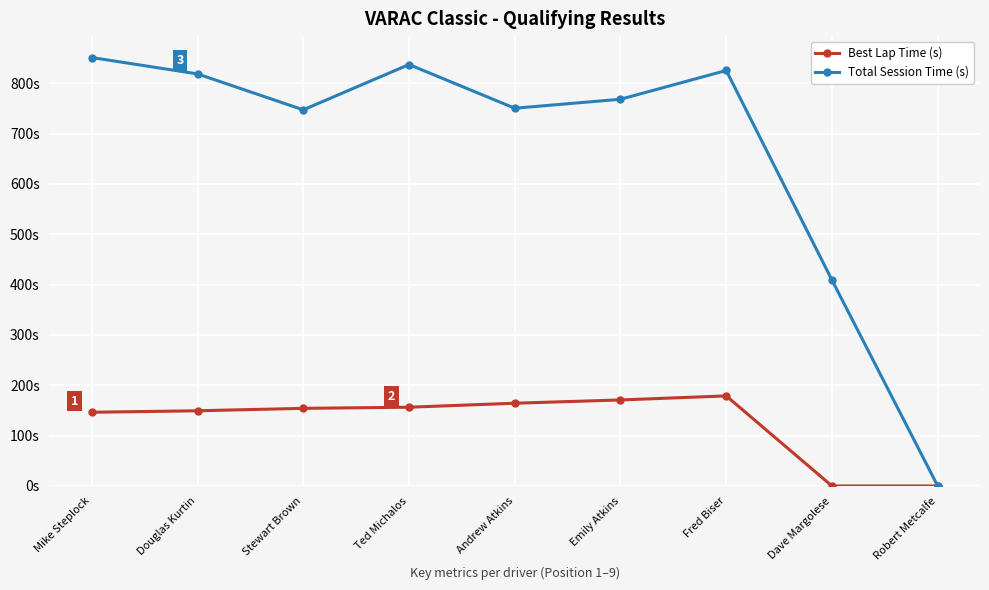

Reading right to left, extract all data points from this chart.

Best Lap Time (s): Robert Metcalfe=0.0	Dave Margolese=0.0	Fred Biser=178.9	Emily Atkins=170.9	Andrew Atkins=164.4	Ted Michalos=156.5	Stewart Brown=154.2	Douglas Kurtin=149.4	Mike Steplock=146.4
Total Session Time (s): Robert Metcalfe=0.0	Dave Margolese=409.0	Fred Biser=825.5	Emily Atkins=768.3	Andrew Atkins=750.5	Ted Michalos=837.3	Stewart Brown=747.3	Douglas Kurtin=818.7	Mike Steplock=851.2